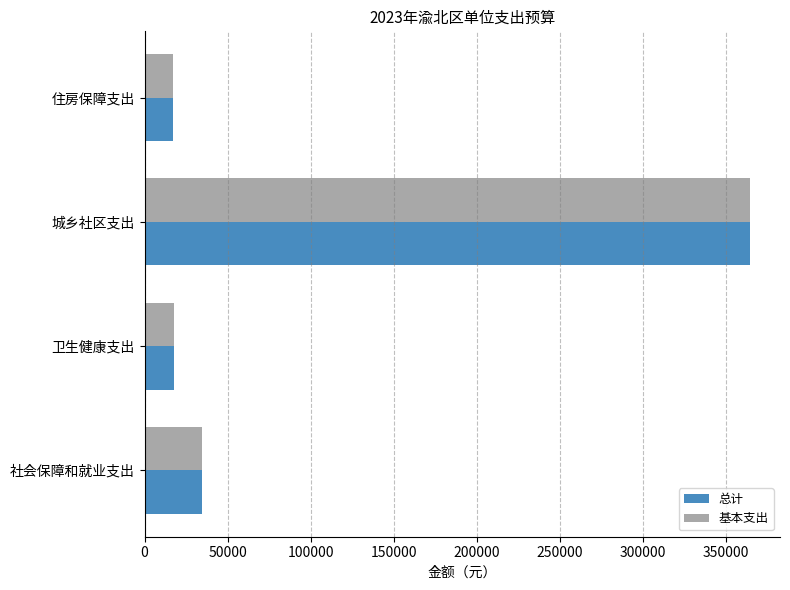

Which label corresponds to the largest value in the chart?

城乡社区支出